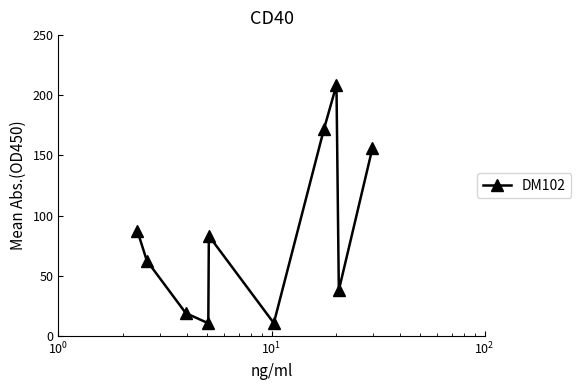

What is the difference between the second highest and minimum values?

161.3